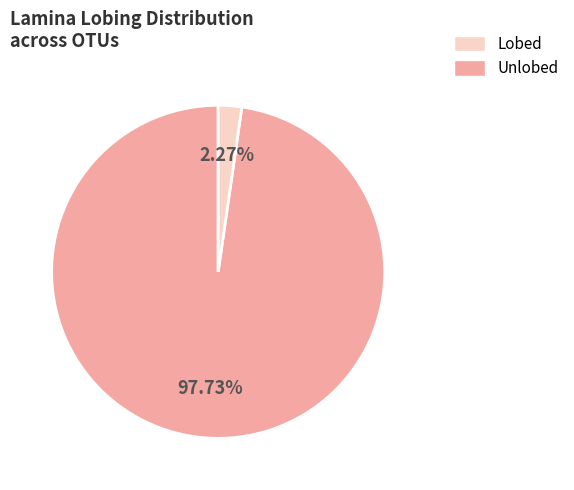

Is there any slice that represents more than half of the pie?

Yes